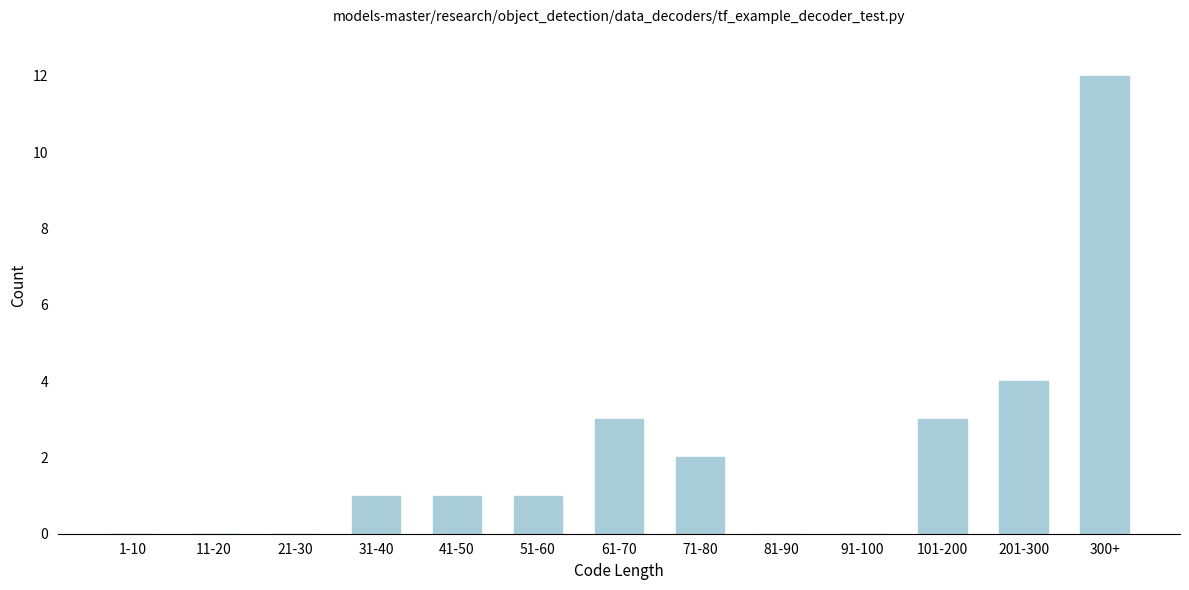

Reading left to right, list all the values displayed in this chart.

1-10=0	11-20=0	21-30=0	31-40=1	41-50=1	51-60=1	61-70=3	71-80=2	81-90=0	91-100=0	101-200=3	201-300=4	300+=12